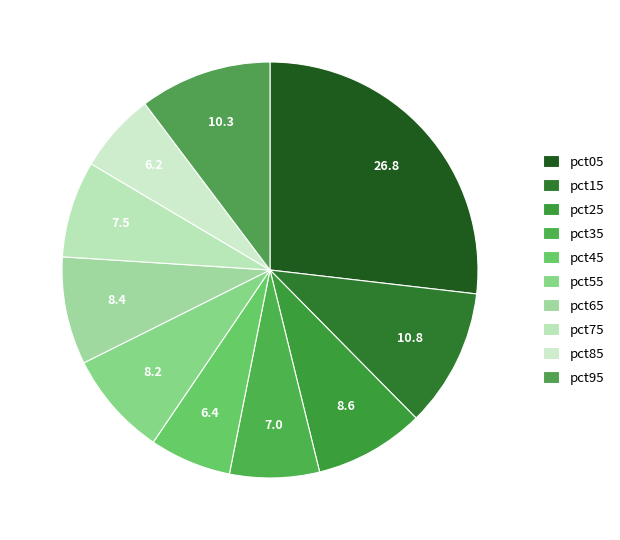

Combined, what portion of the pie is pct55 and pct15?

18.9%